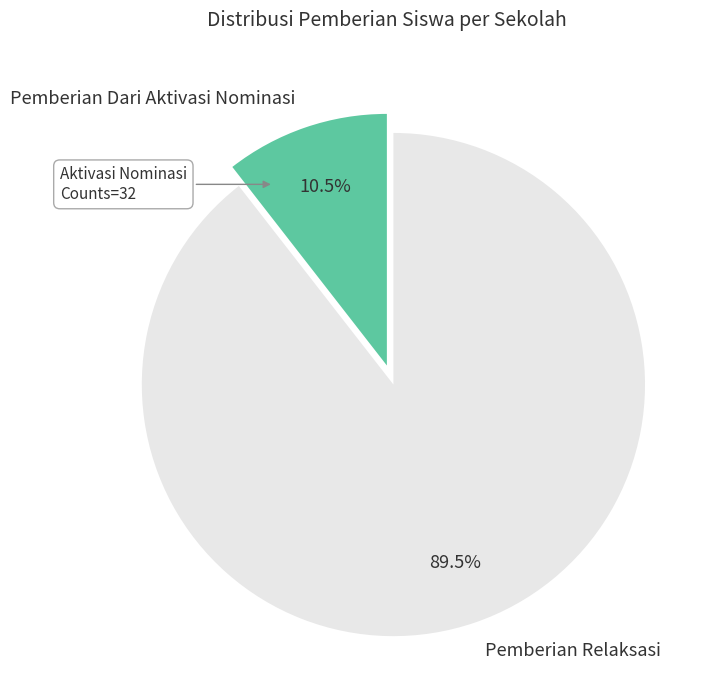

Between Pemberian Relaksasi and Pemberian Dari Aktivasi Nominasi, which is larger?

Pemberian Relaksasi